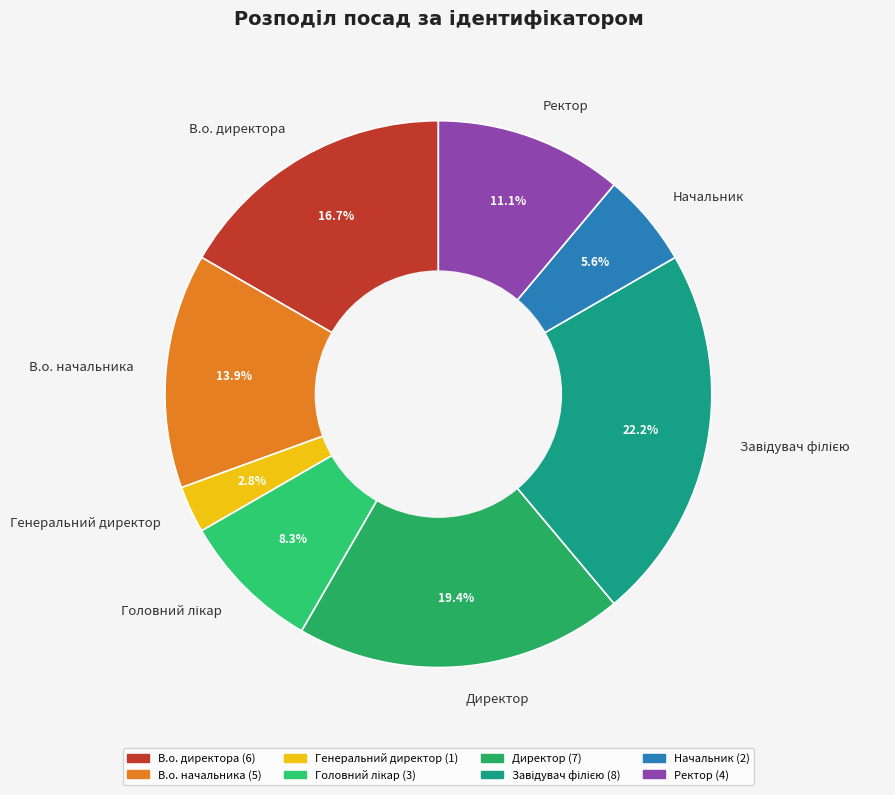

To the nearest percent, what percentage of the pie is Директор?

19%